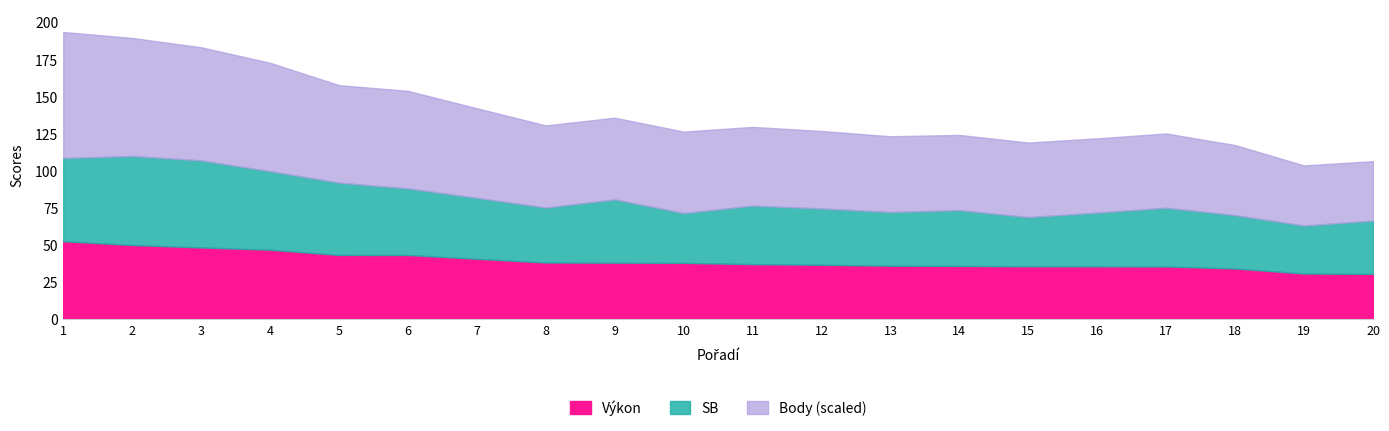

What is the total value across all series at 14?

123.9